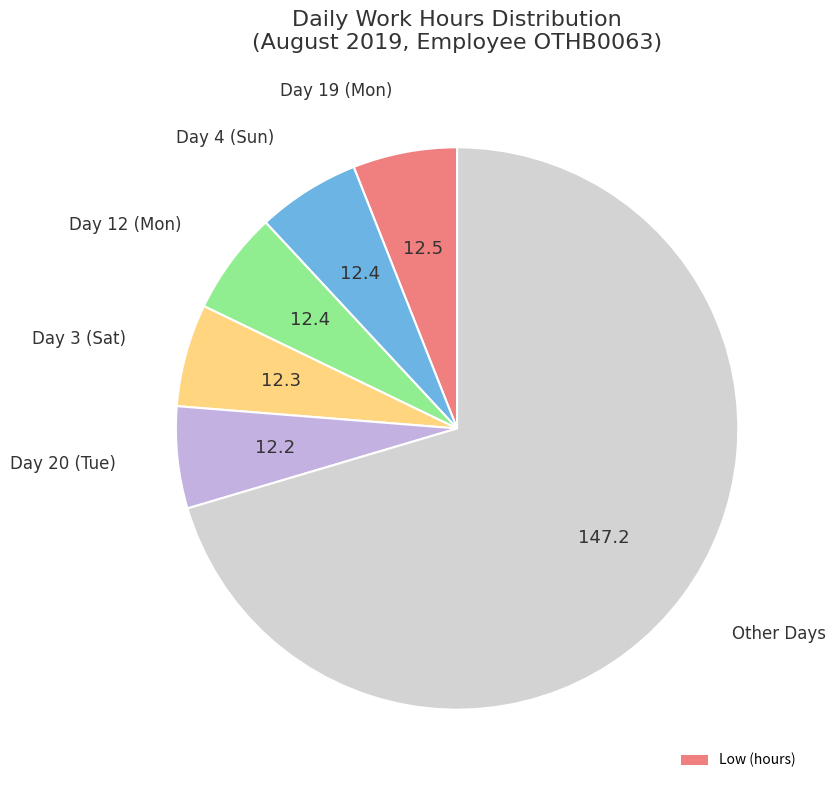

How many slices are in this pie chart?

6